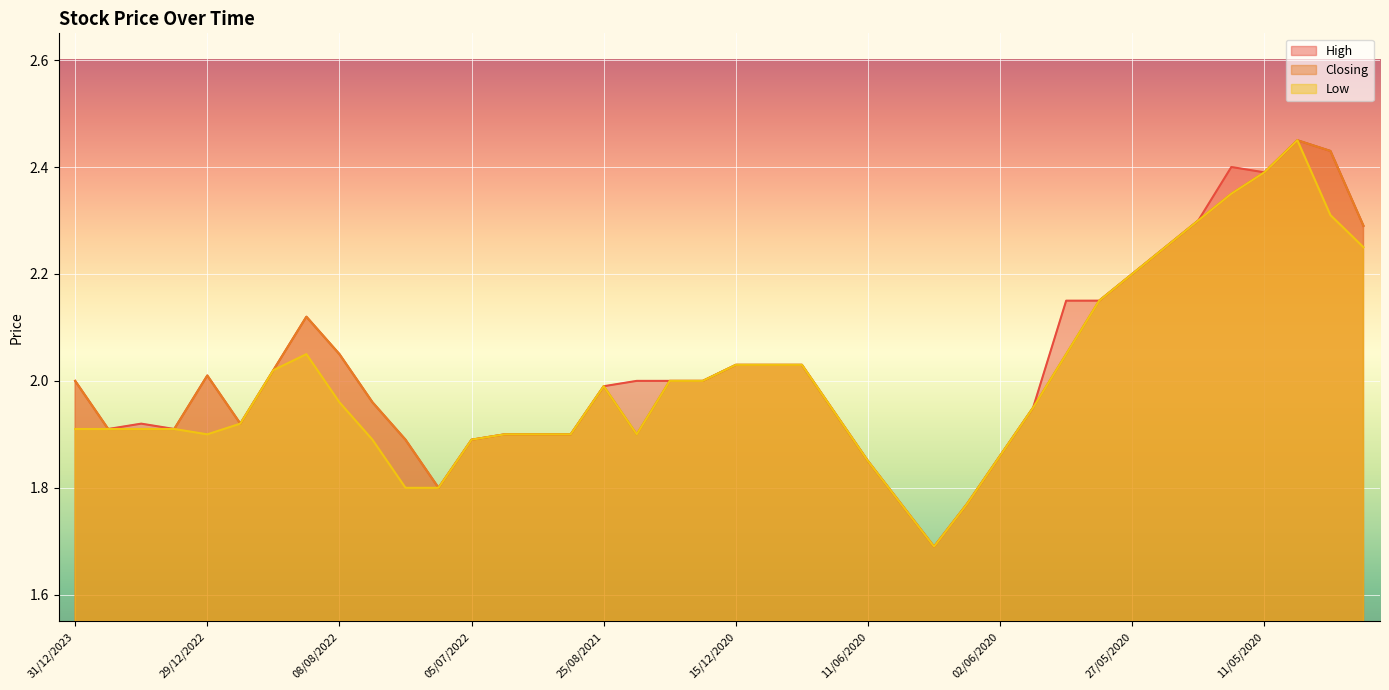

Which series changed the most between 08/01/2020 and 30/12/2019?

Low